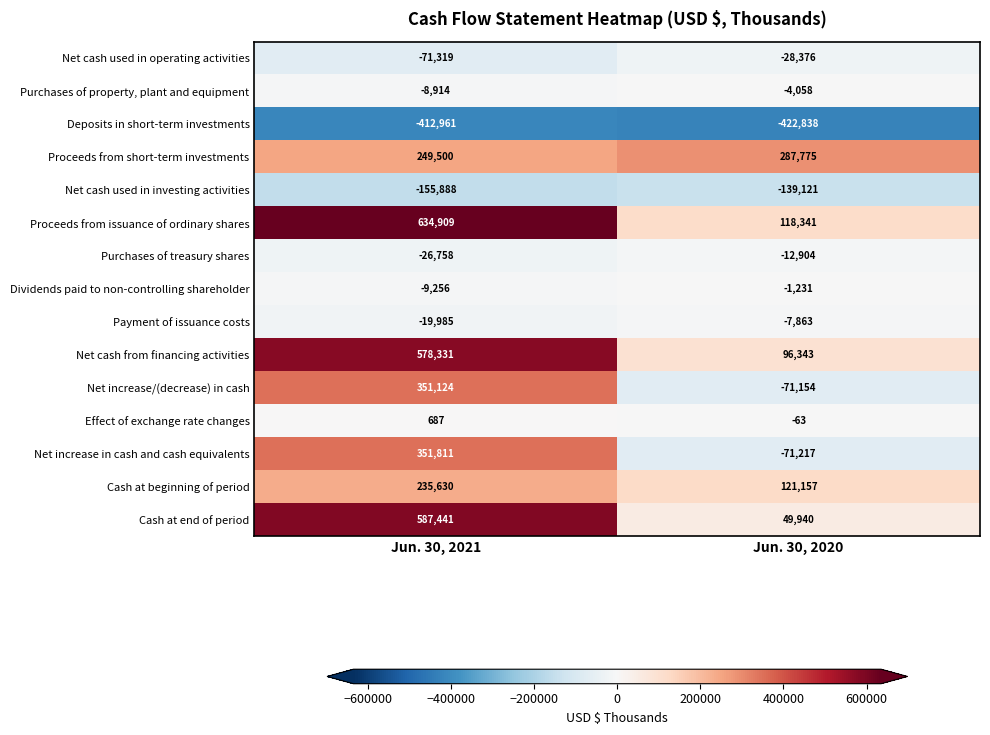

Which series has the widest spread of values?

Cash at end of period